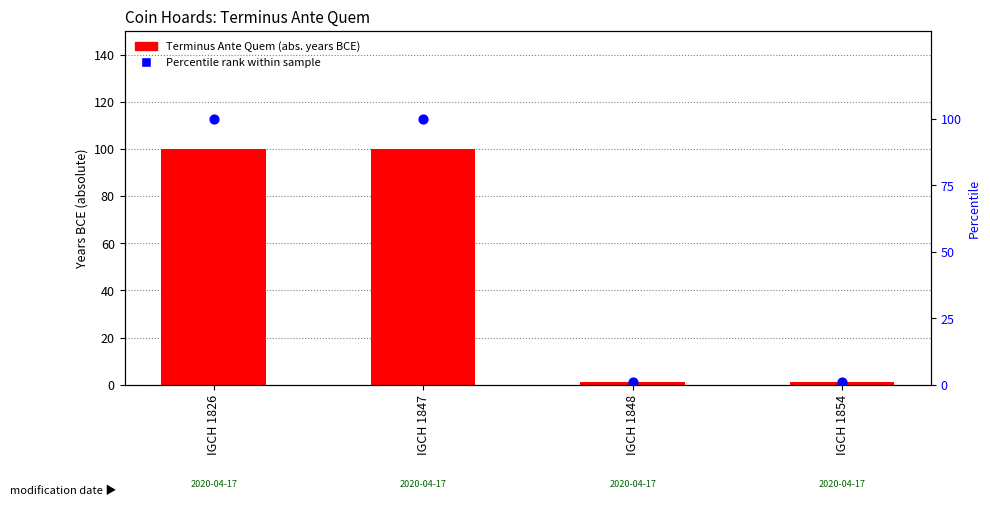

Which series reaches the minimum Y coordinate?

Terminus Ante Quem (abs. years BCE)